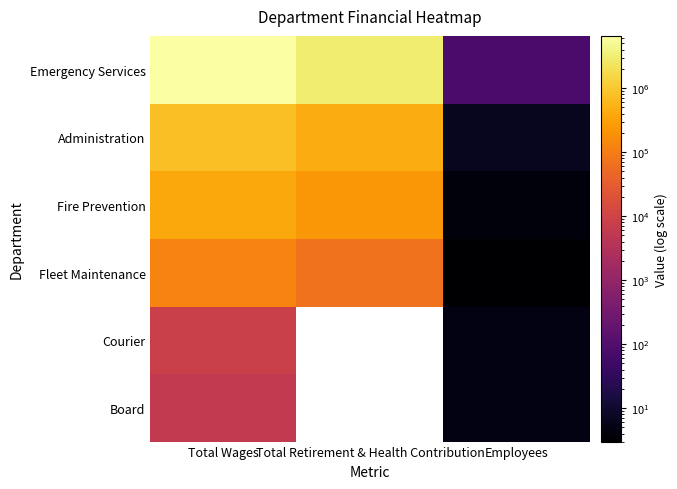

Between Total Wages and Employees, which is larger?

Total Wages